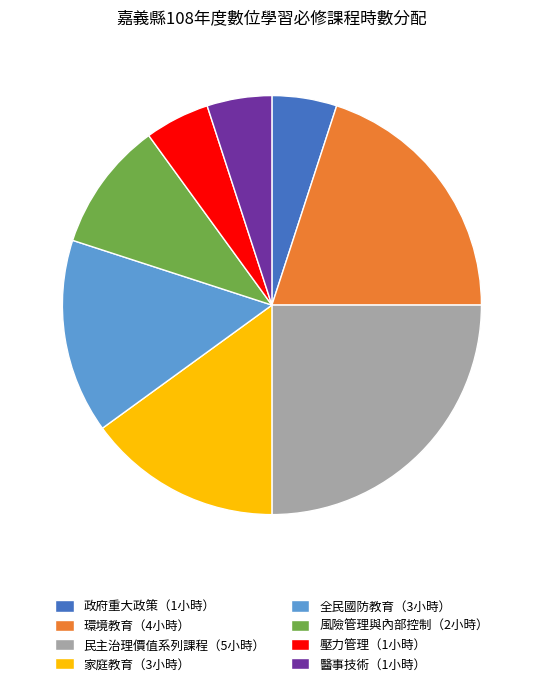

What is the ratio of the value at 民主治理價值系列課程（5小時） to the value at 風險管理與內部控制（2小時）?

2.5